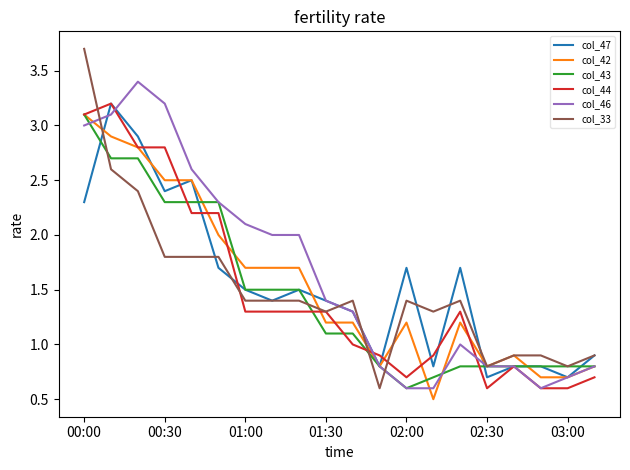

Which series has the widest spread of values?

col_33